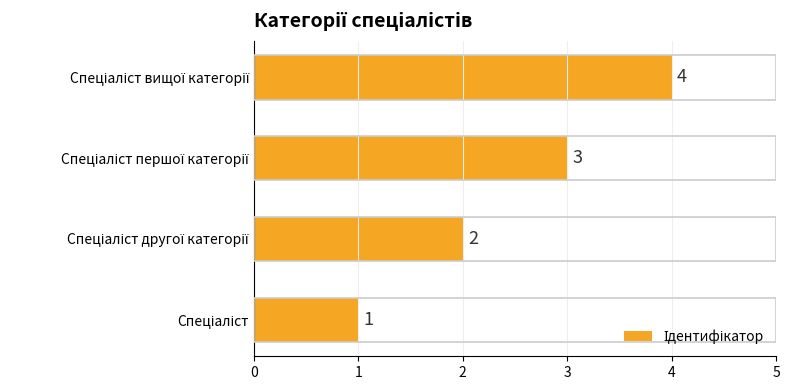

What is the maximum value shown in the chart?

4